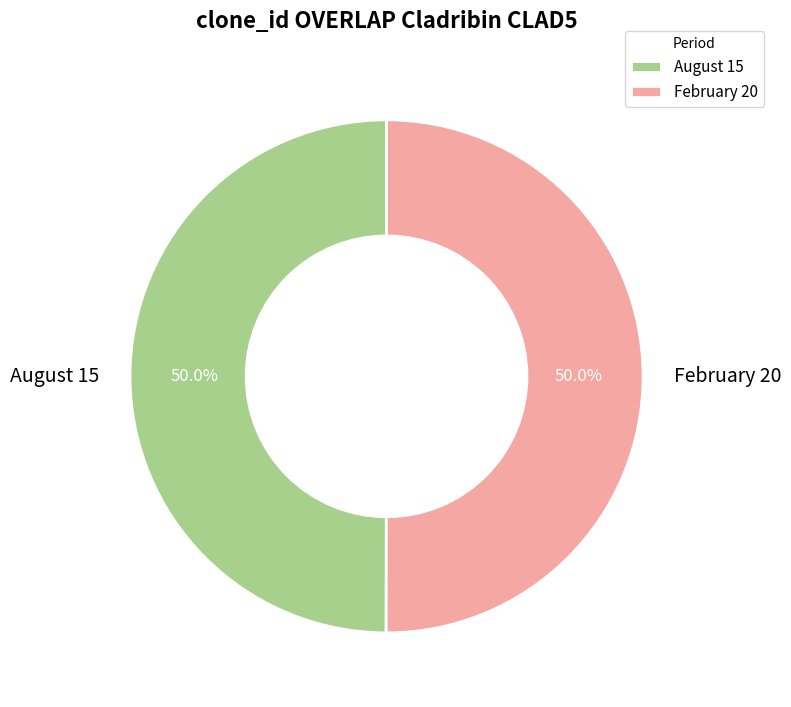

Approximately how many times larger is the value at August 15 compared to February 20?

1.0